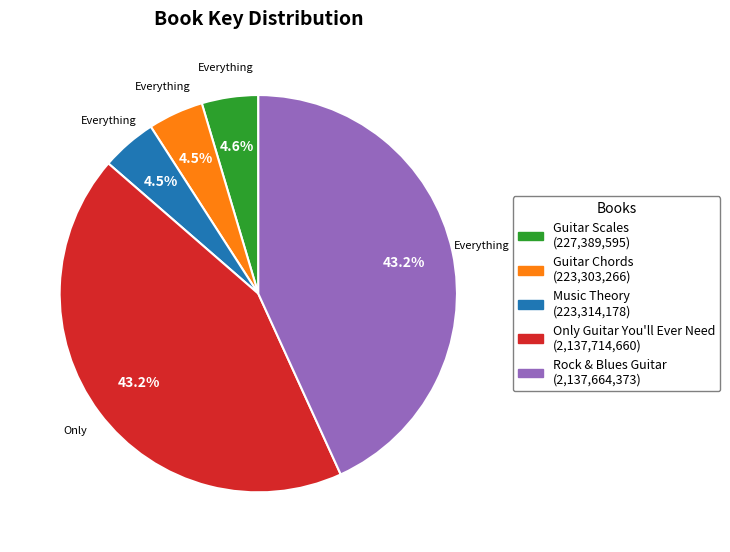

Does any single category account for the majority?

No